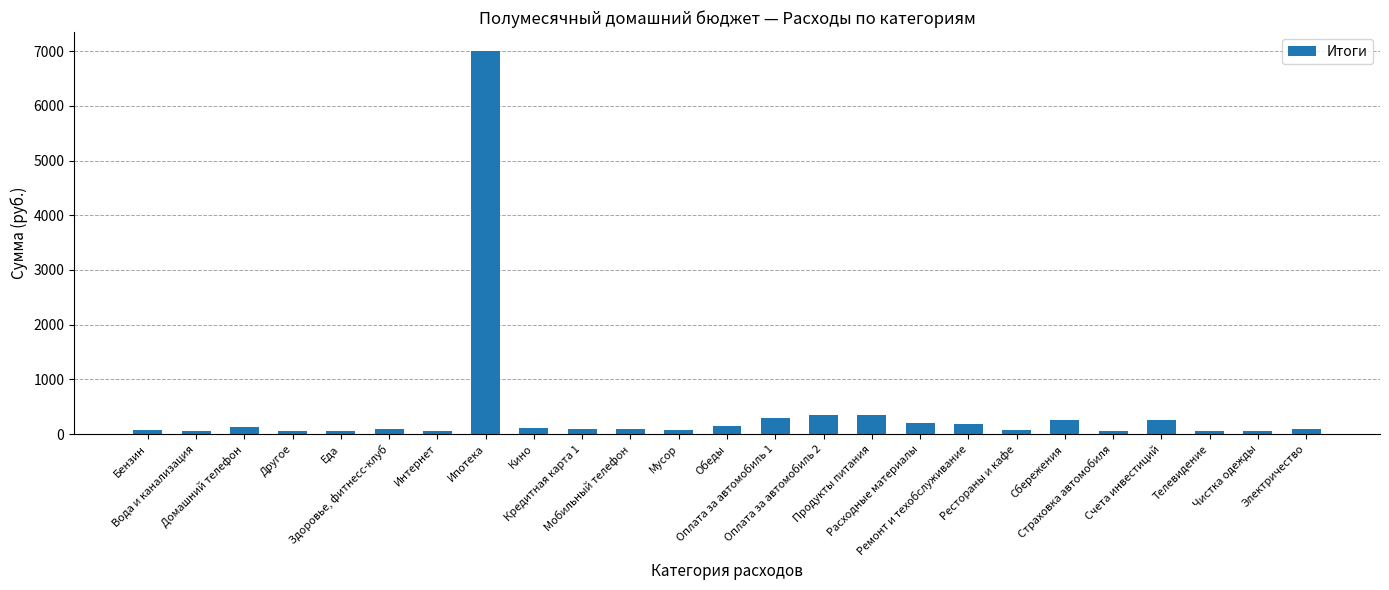

Count the number of categories in the chart.

25